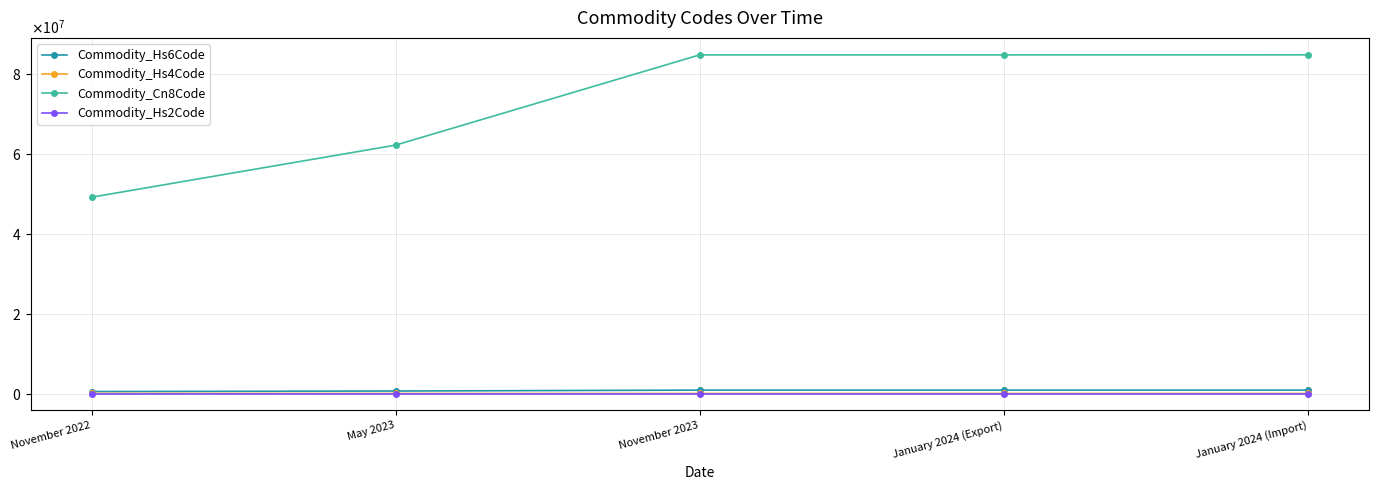

What is the smallest value displayed?

49